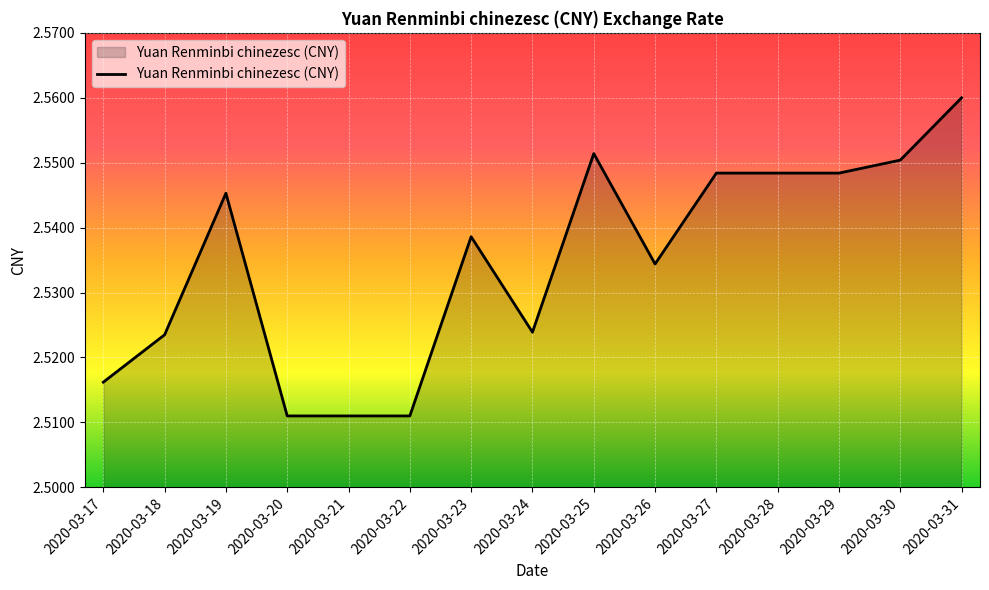

The value at 2020-03-26 is 4.0. True or false?

False